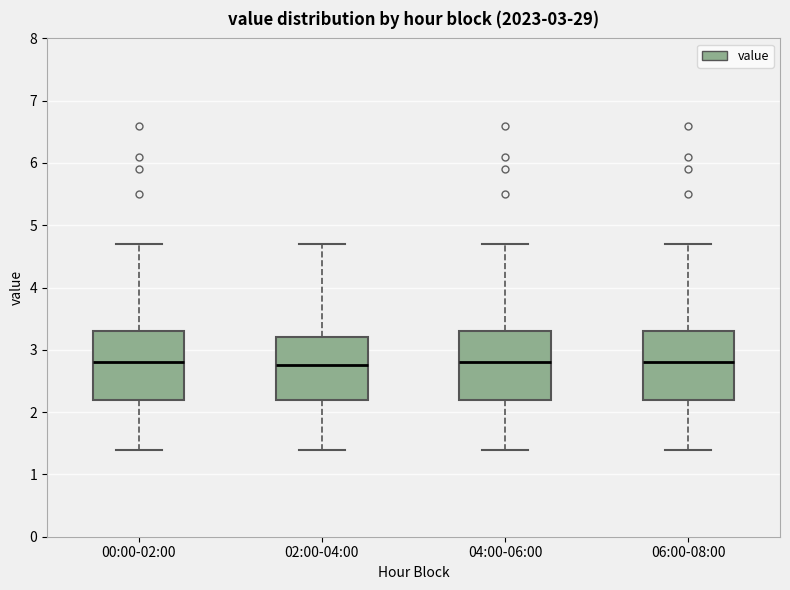

Reading left to right, transcribe this box plot: for each box, give where its median line is, the range the box spans, and where its two whiskers end, as read against the y-axis. The values are not printed on the chart, so give them approximately, as read against the axis.

00:00-02:00: median 2.8, box 2.2 to 3.3, whiskers 1.4 to 4.7
02:00-04:00: median 2.8, box 2.2 to 3.2, whiskers 1.4 to 4.7
04:00-06:00: median 2.8, box 2.2 to 3.3, whiskers 1.4 to 4.7
06:00-08:00: median 2.8, box 2.2 to 3.3, whiskers 1.4 to 4.7